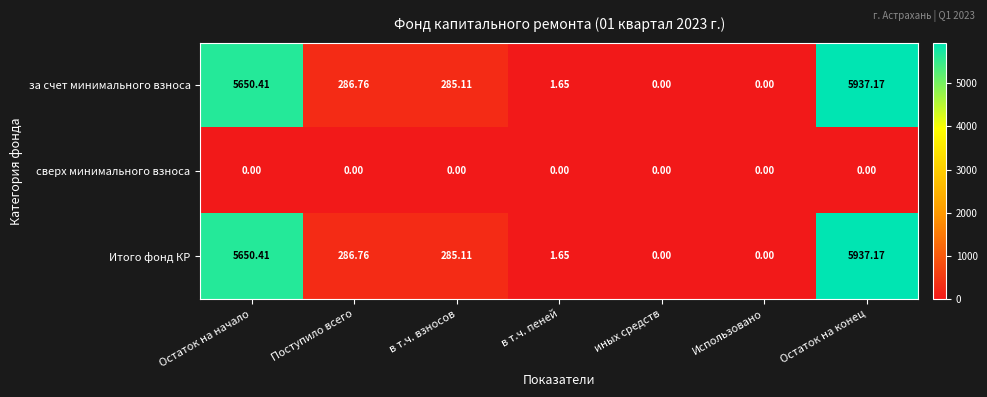

At which category is the sum across all series the highest?

Остаток на конец